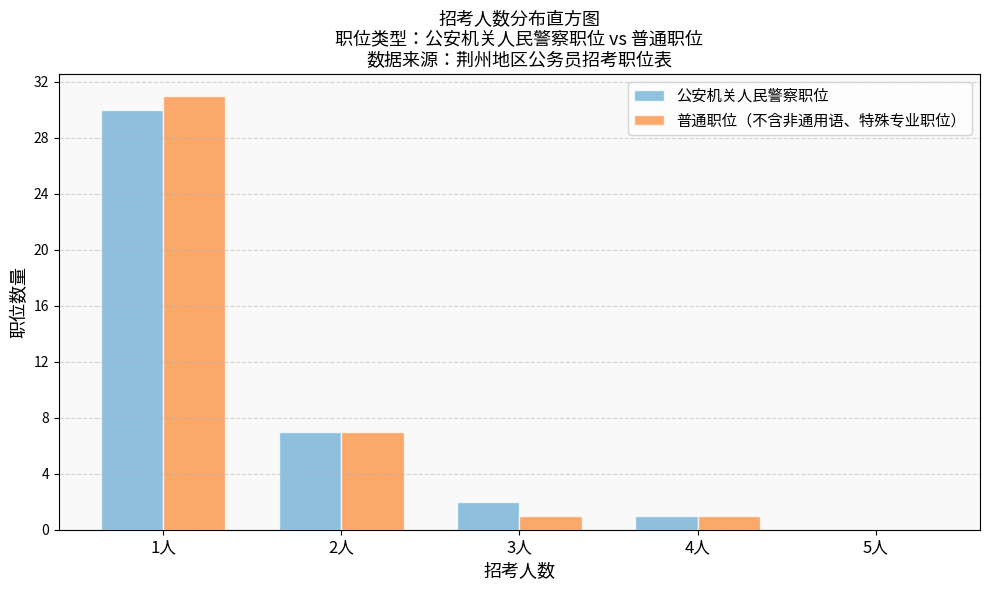

Reading right to left, extract all data points from this chart.

公安机关人民警察职位: 5人=0	4人=1	3人=2	2人=7	1人=30
普通职位（不含非通用语、特殊专业职位）: 5人=0	4人=1	3人=1	2人=7	1人=31